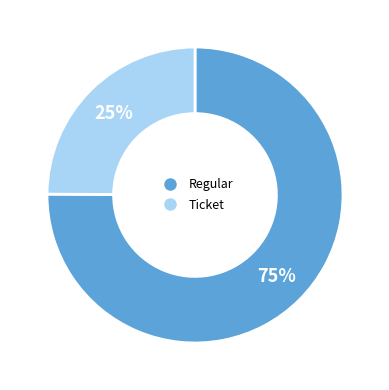

Does any single category account for the majority?

Yes